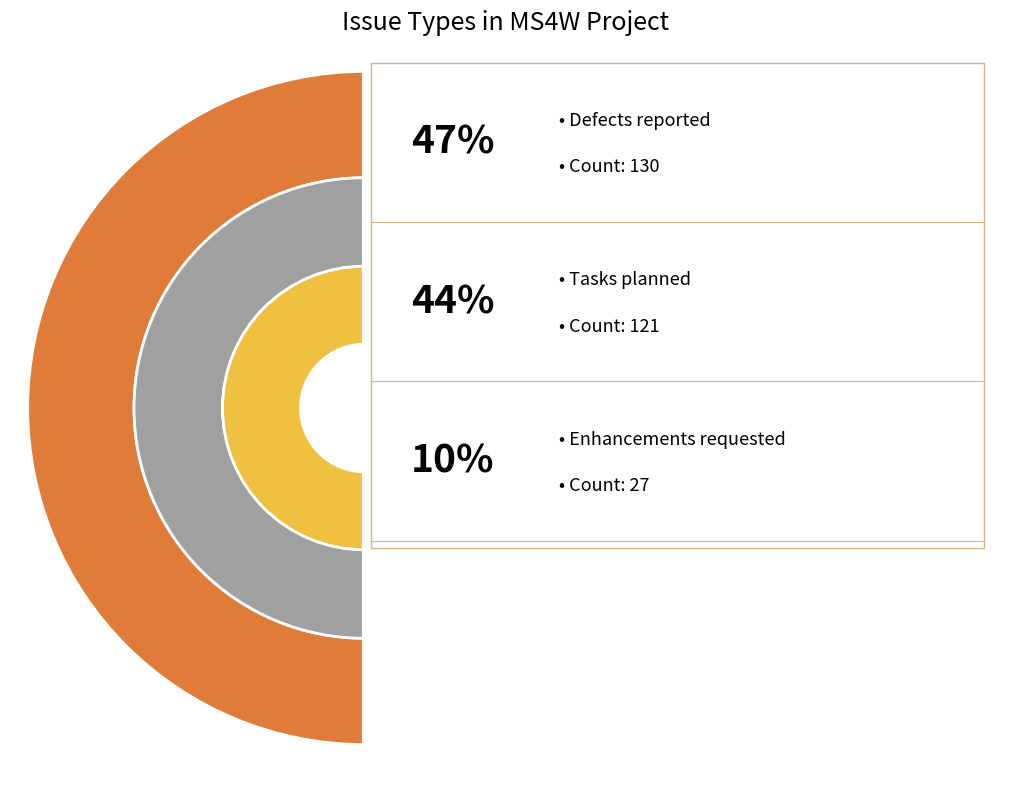

To the nearest percent, what is the difference between the largest and smallest slice percentages?

37%